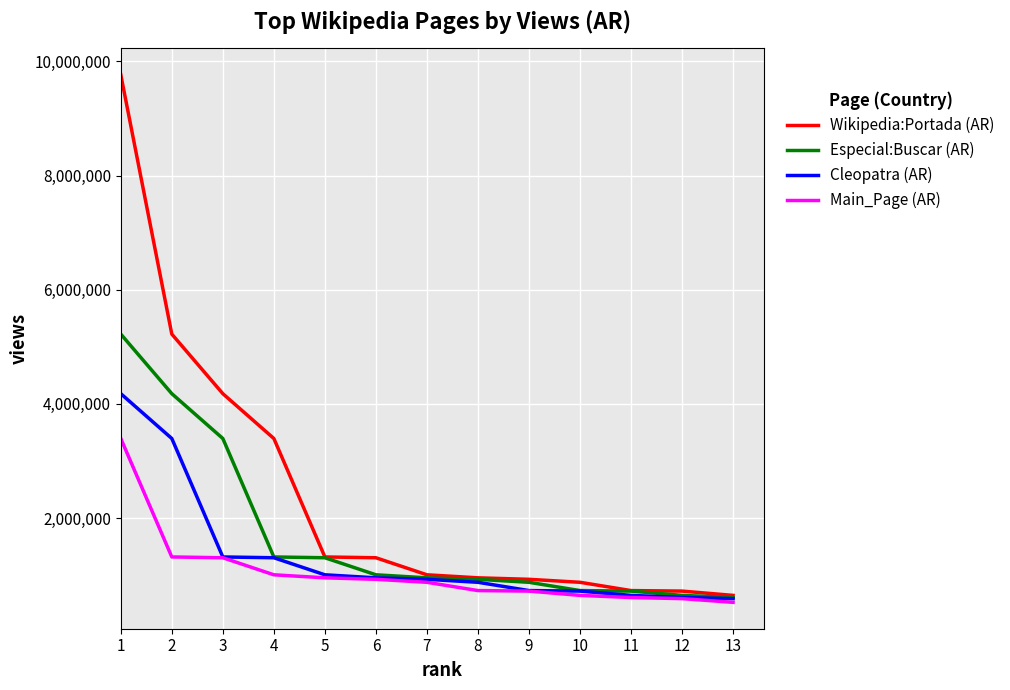

Which series has the largest total across all categories?

Wikipedia:Portada (AR)